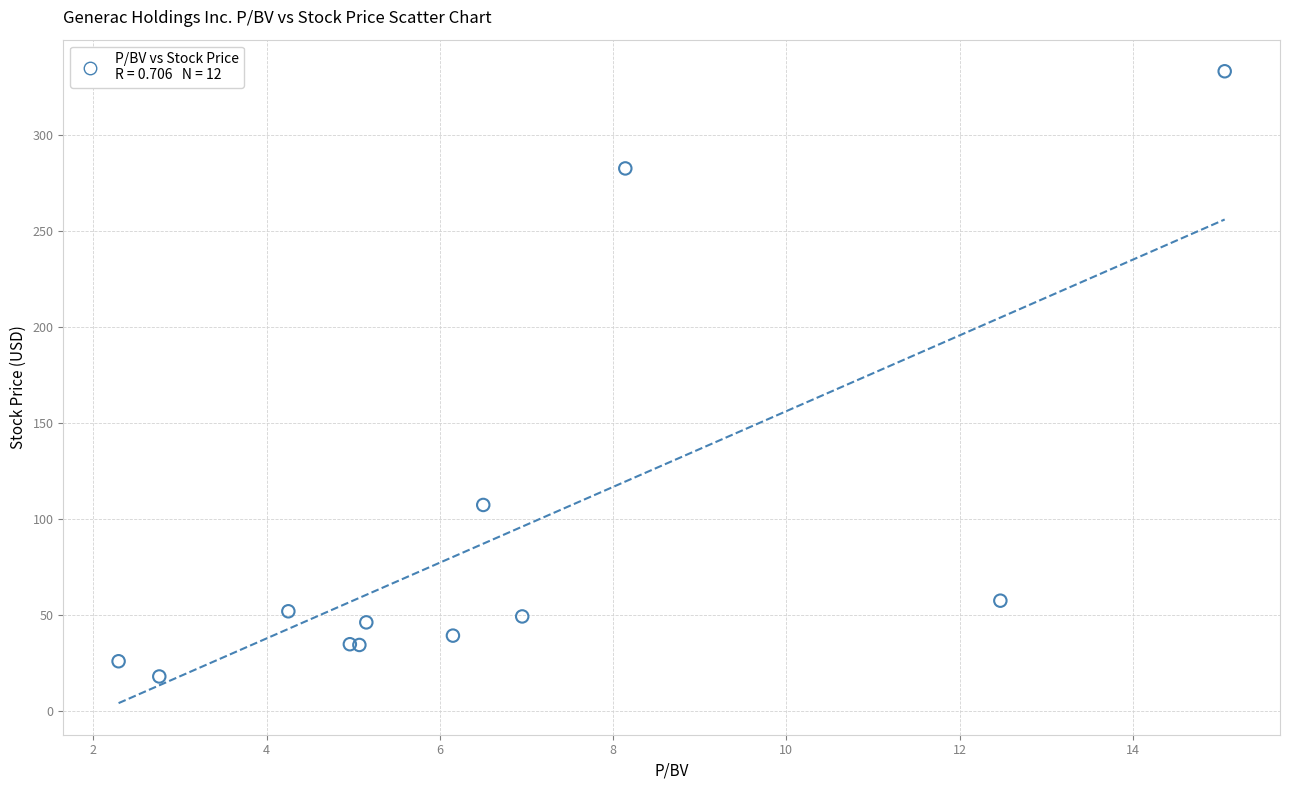

What Y value in the scatter plot is closest to 175?

107.3